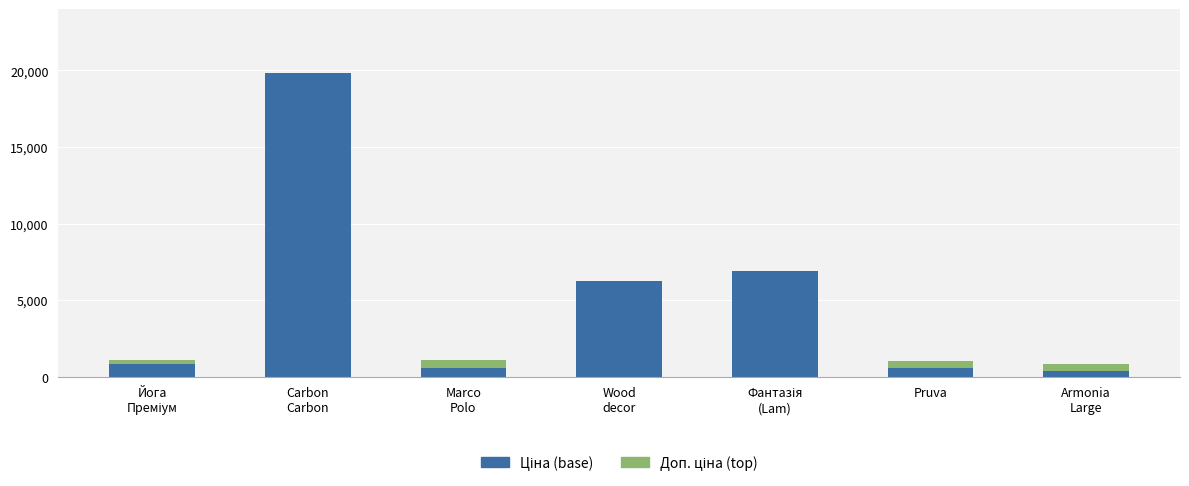

List the labels in order of Доп. ціна (top) value, smallest first.

Carbon
Carbon, Wood
decor, Фантазія
(Lam), Йога
Преміум, Pruva, Marco
Polo, Armonia
Large